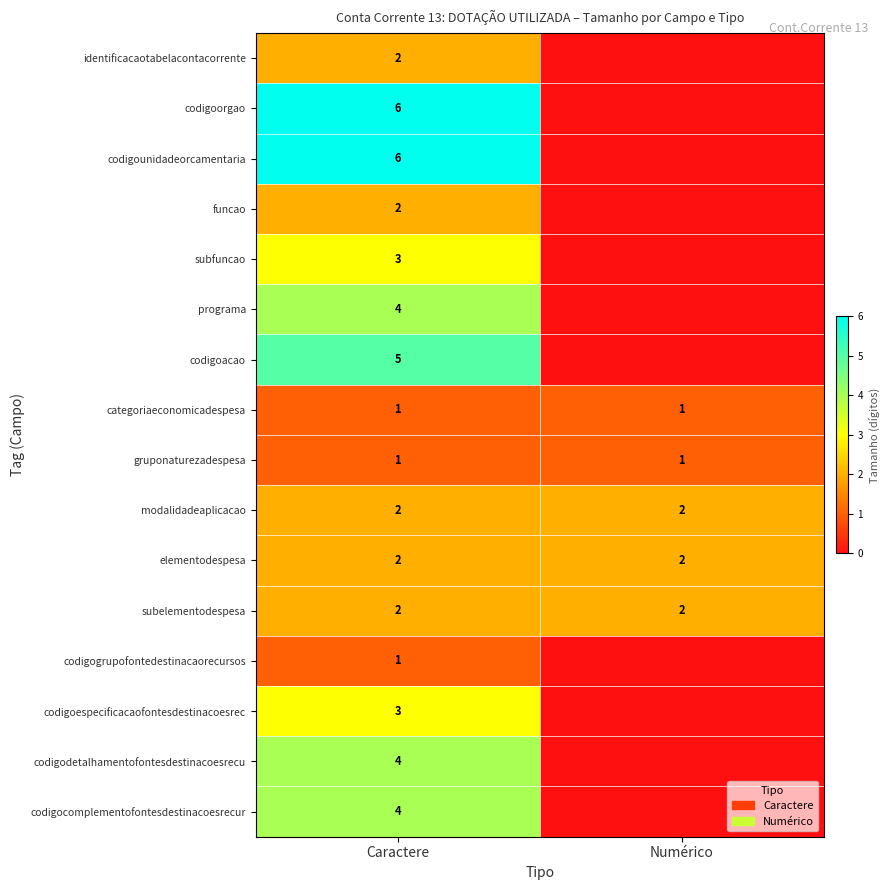

Is the value of subfuncao at Caractere greater than the value of elementodespesa at Numérico?

Yes